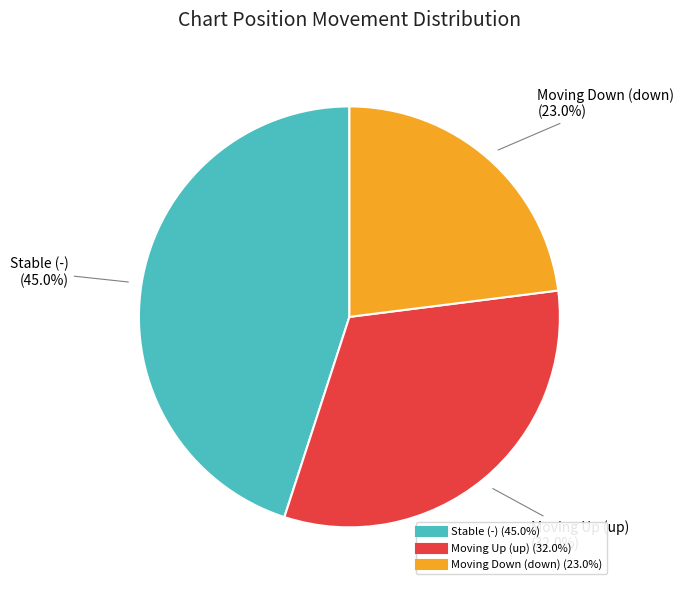

Does any single category account for the majority?

No